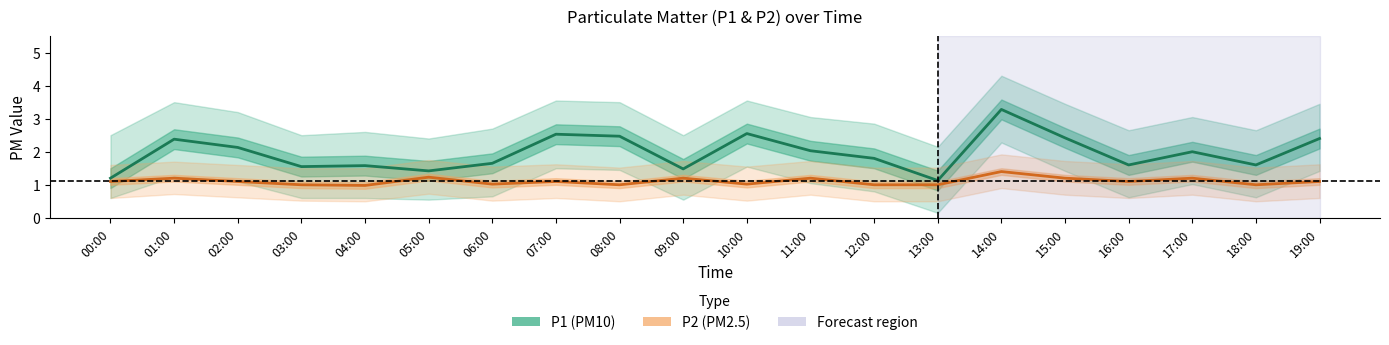

Reading left to right, list all the values displayed in this chart.

P1 (PM10): 00:00=1.2	01:00=2.4	02:00=2.1	03:00=1.6	04:00=1.6	05:00=1.4	06:00=1.6	07:00=2.5	08:00=2.5	09:00=1.5	10:00=2.5	11:00=2.0	12:00=1.8	13:00=1.1	14:00=3.3	15:00=2.4	16:00=1.6	17:00=2.0	18:00=1.6	19:00=2.4
P2 (PM2.5): 00:00=1.1	01:00=1.2	02:00=1.1	03:00=1.0	04:00=1.0	05:00=1.2	06:00=1.0	07:00=1.1	08:00=1.0	09:00=1.2	10:00=1.0	11:00=1.2	12:00=1.0	13:00=1.0	14:00=1.4	15:00=1.2	16:00=1.1	17:00=1.2	18:00=1.0	19:00=1.1